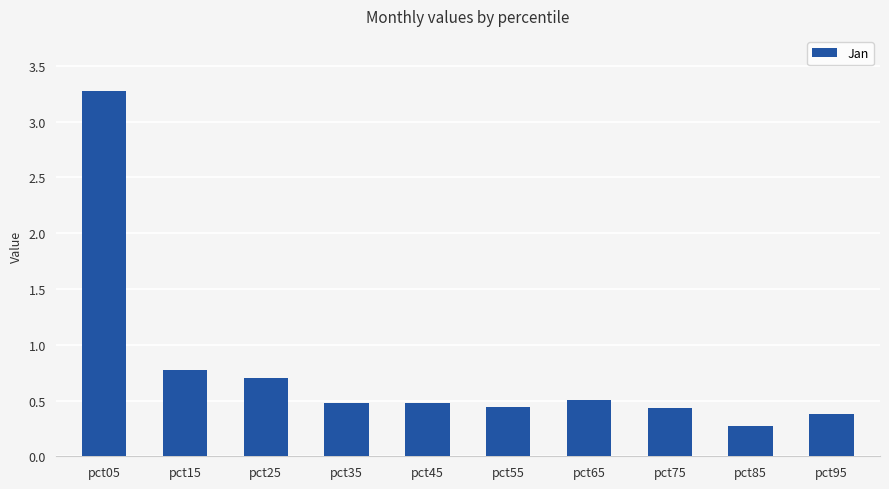

What value does the data have at pct25?

0.7